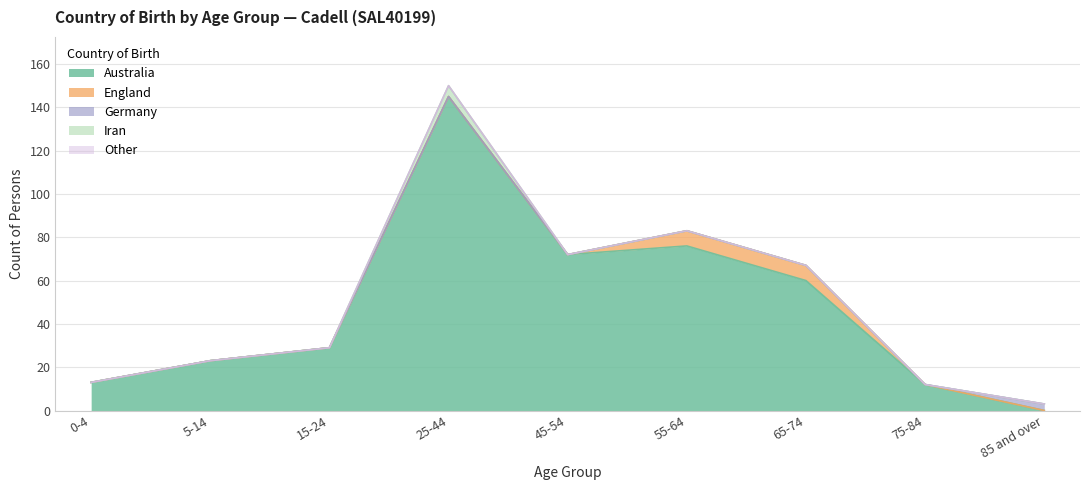

Is the value of Australia at 75-84 greater than the value of England at 5-14?

Yes